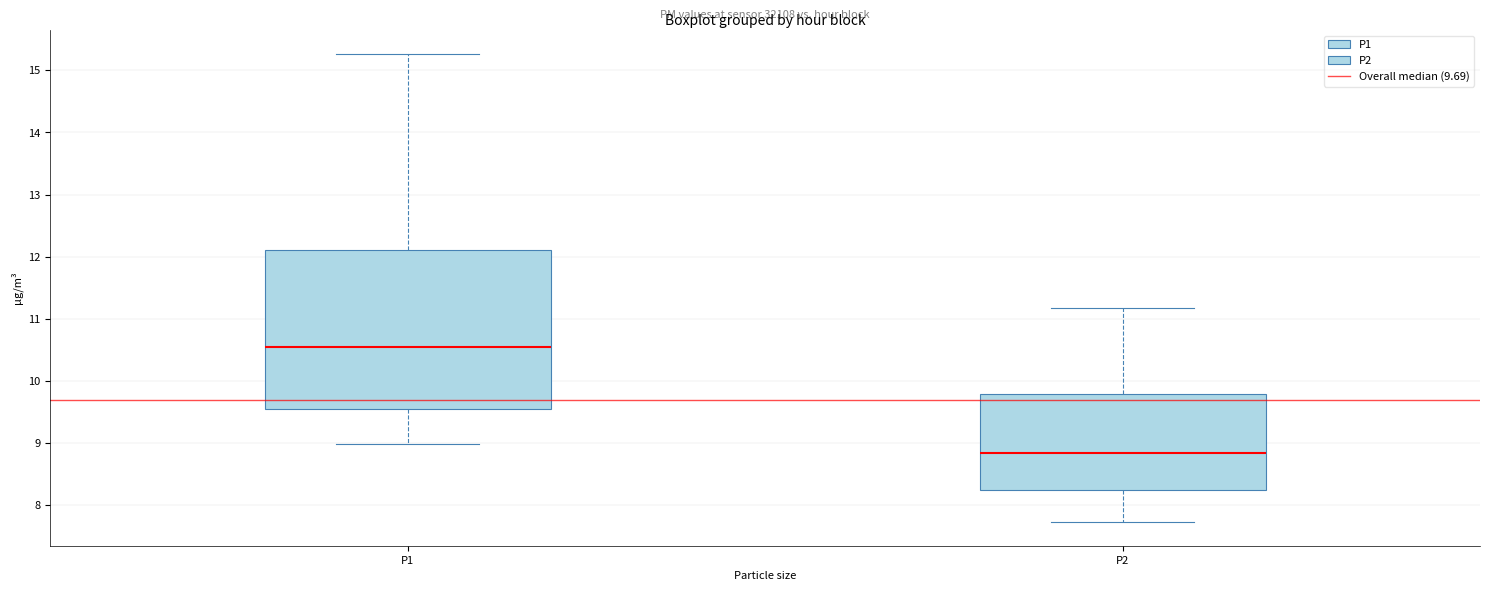

Comparing the boxes themselves (not the whiskers), which one is the tallest?

P1